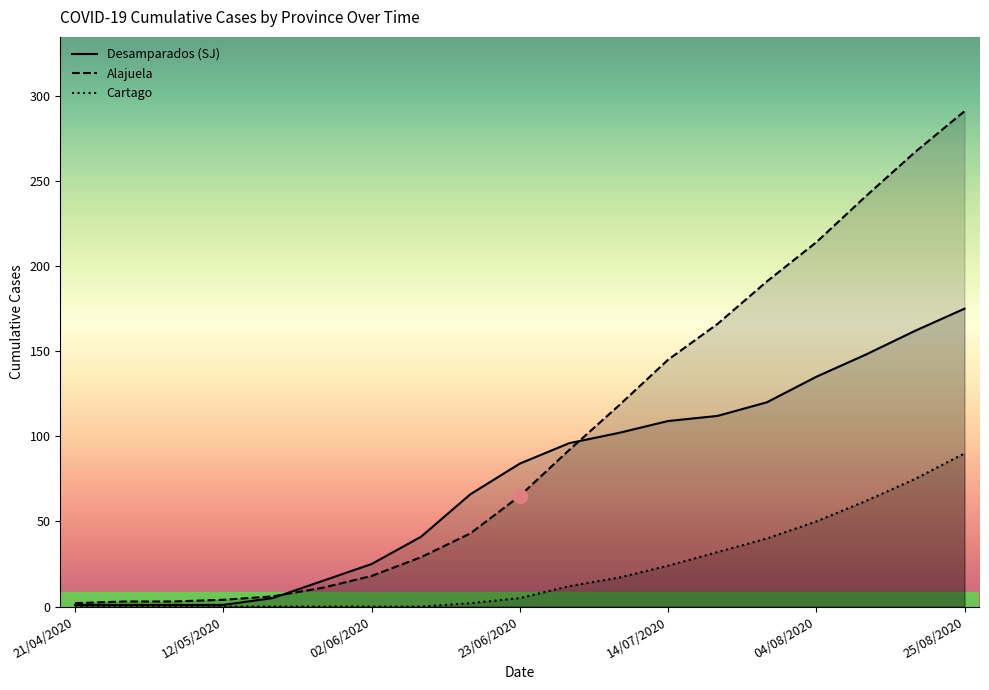

Is it true that Alajuela equals 92 at 13?

False